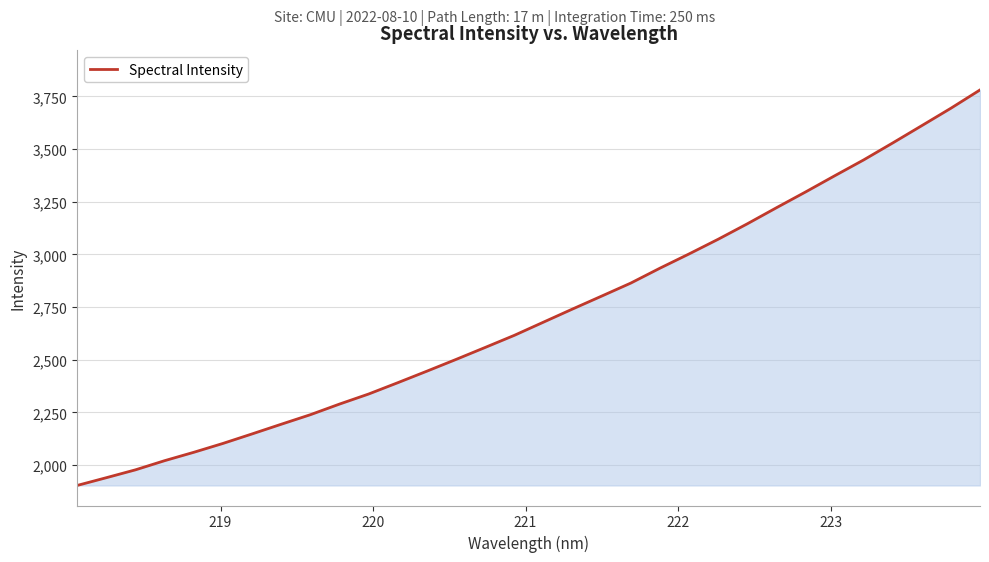

What is the maximum value shown in the chart?

3780.9